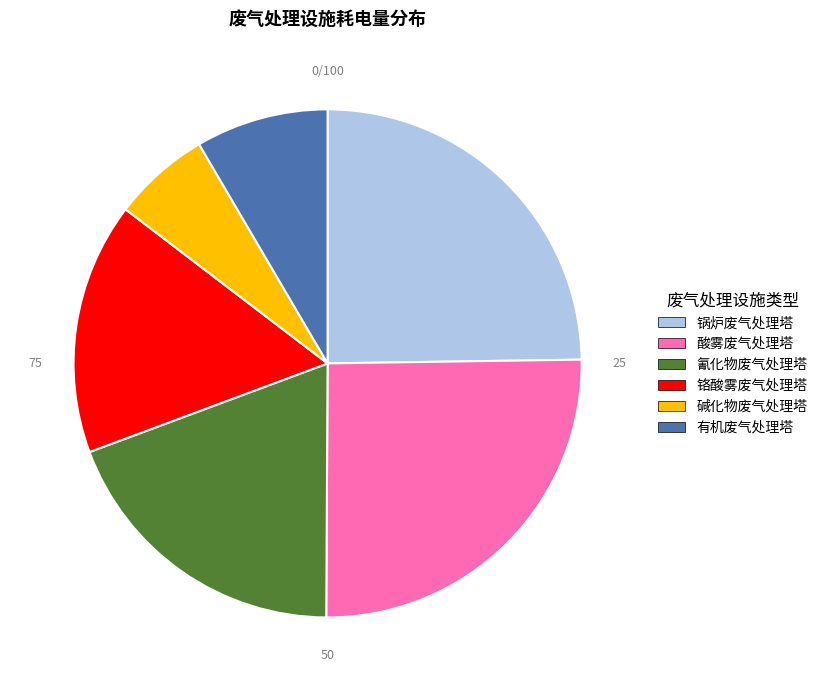

Is there any slice that represents more than half of the pie?

No